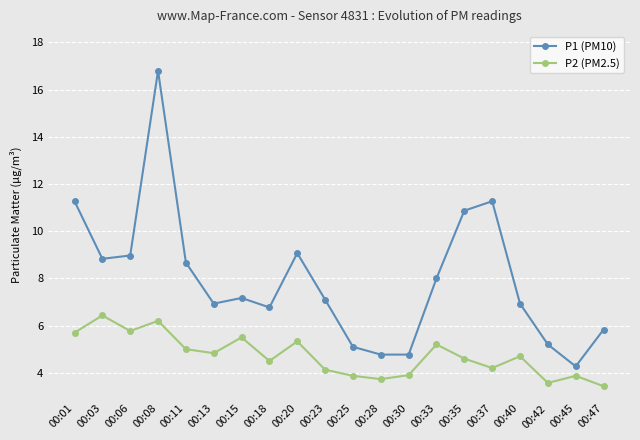

Reading left to right, transcribe all the data shown in this chart.

P1 (PM10): 00:01=11.3	00:03=8.8	00:06=9.0	00:08=16.8	00:11=8.7	00:13=6.9	00:15=7.2	00:18=6.8	00:20=9.1	00:23=7.1	00:25=5.1	00:28=4.8	00:30=4.8	00:33=8.0	00:35=10.9	00:37=11.3	00:40=6.9	00:42=5.2	00:45=4.3	00:47=5.8
P2 (PM2.5): 00:01=5.7	00:03=6.4	00:06=5.8	00:08=6.2	00:11=5.0	00:13=4.8	00:15=5.5	00:18=4.5	00:20=5.3	00:23=4.1	00:25=3.9	00:28=3.7	00:30=3.9	00:33=5.2	00:35=4.6	00:37=4.2	00:40=4.7	00:42=3.6	00:45=3.9	00:47=3.4